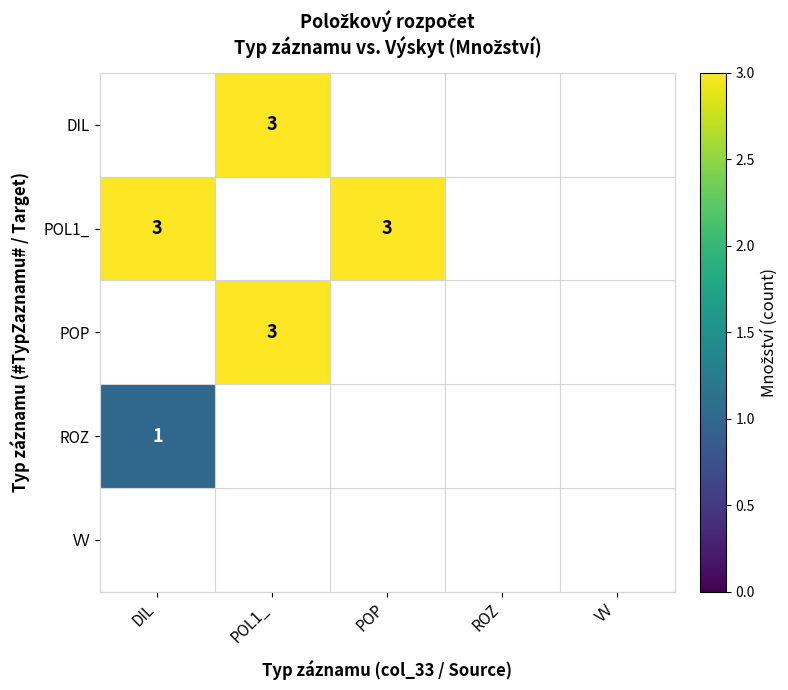

Rank the series by their maximum value, from lowest to highest.

VV, ROZ, DIL, POL1_, POP